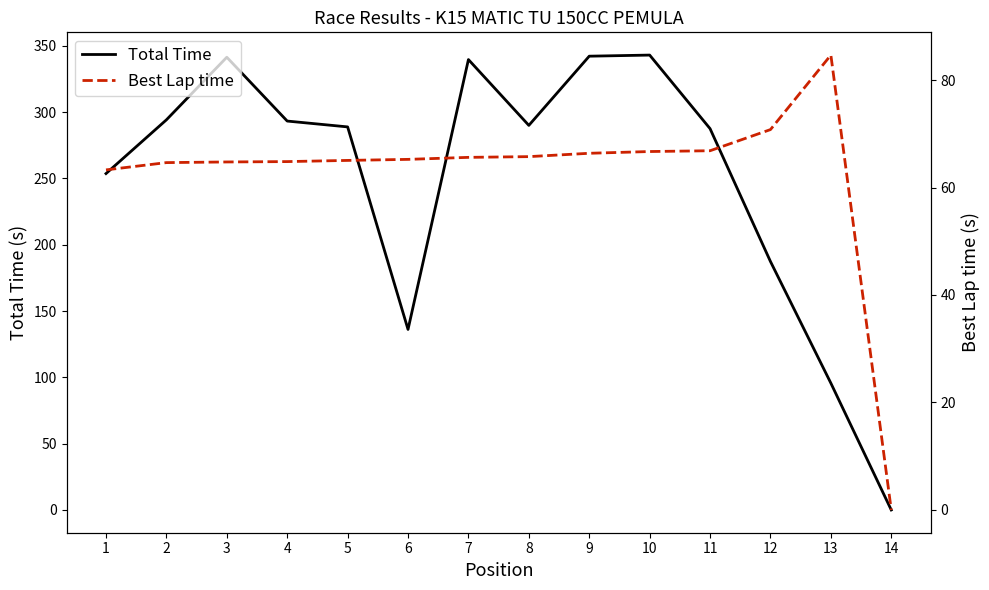

Where does the Total Time series first go above 289?

2